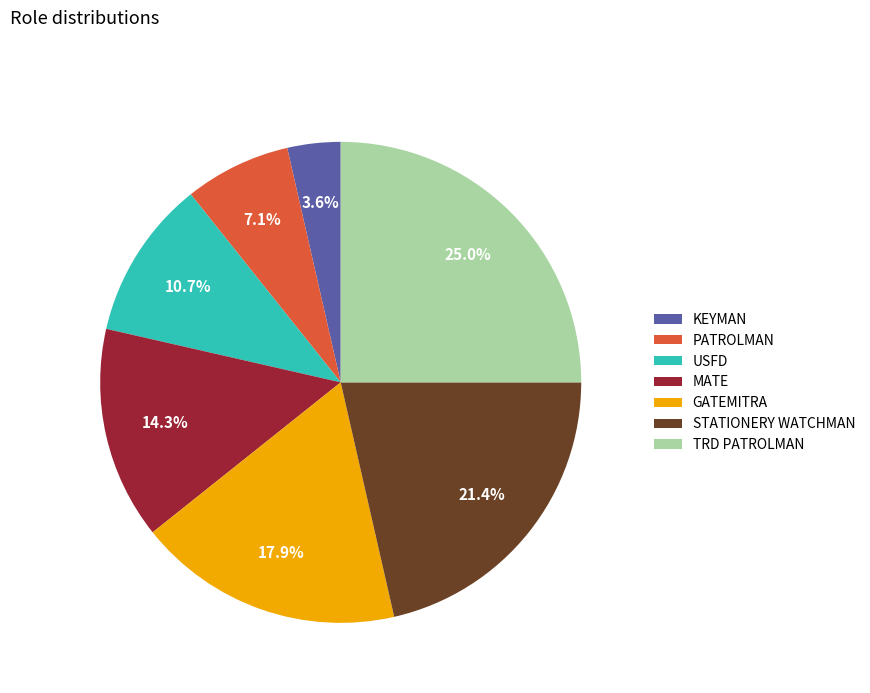

Which slice is the smallest?

KEYMAN